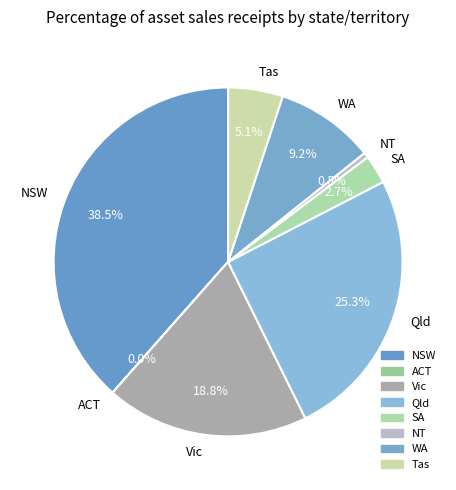

Does WA account for over 50% of the chart?

No